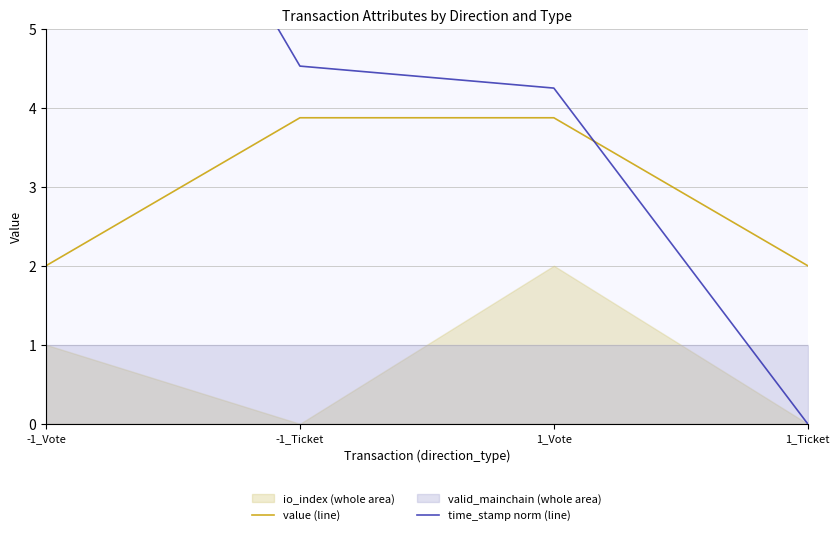

What is the total value across all series at 1_Ticket?

2.0